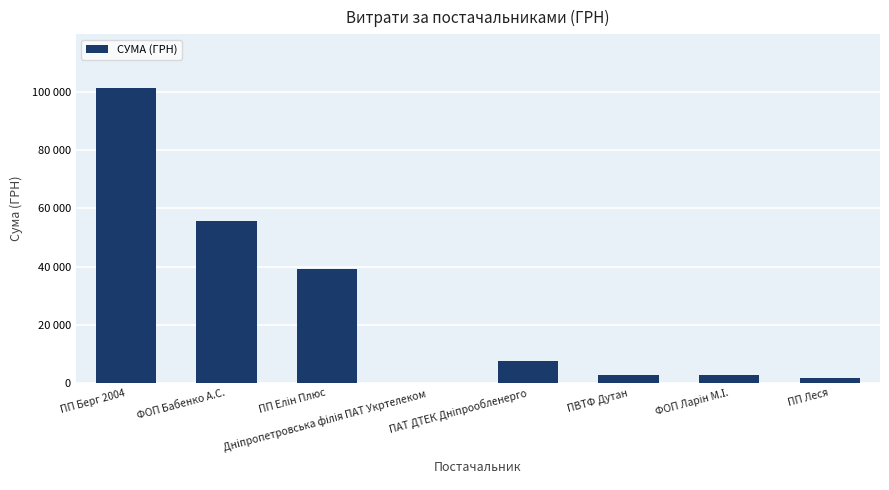

List the labels in order of value, largest first.

ПП Берг 2004, ФОП Бабенко А.С., ПП Елін Плюс, ПАТ ДТЕК Дніпрообленерго, ПВТФ Дутан, ФОП Ларін М.І., ПП Леся, Дніпропетровська філія ПАТ Укртелеком